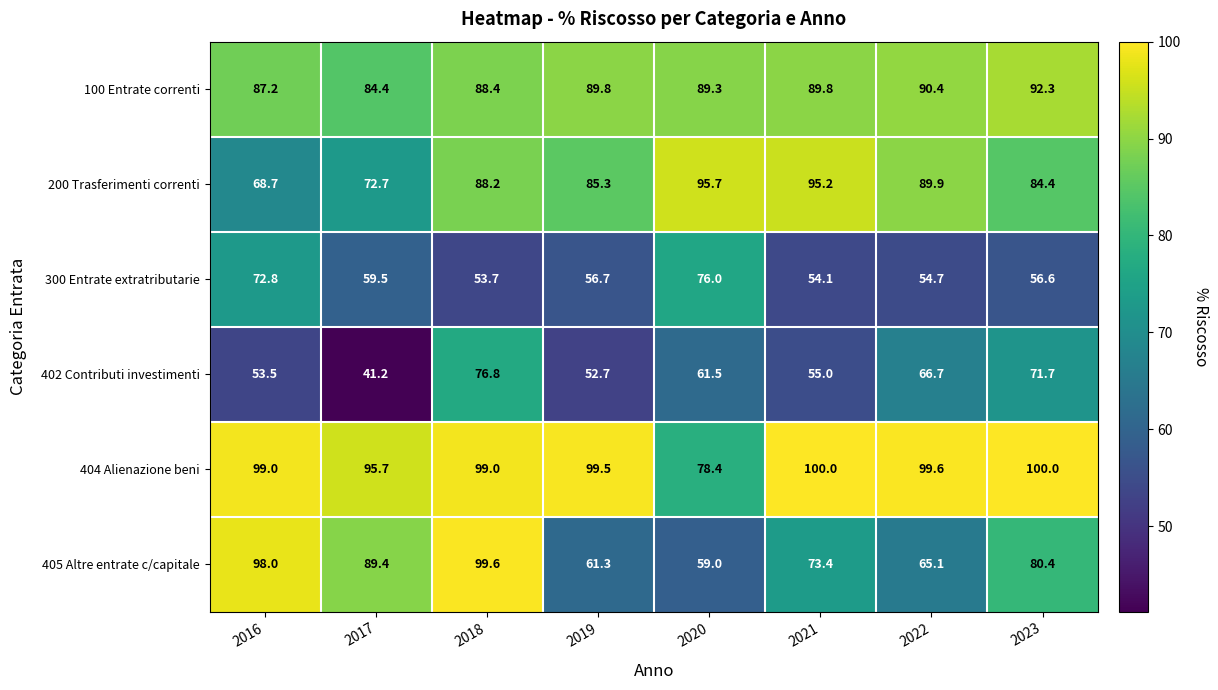

Which category has the highest value in the 300 Entrate extratributarie series?

2020